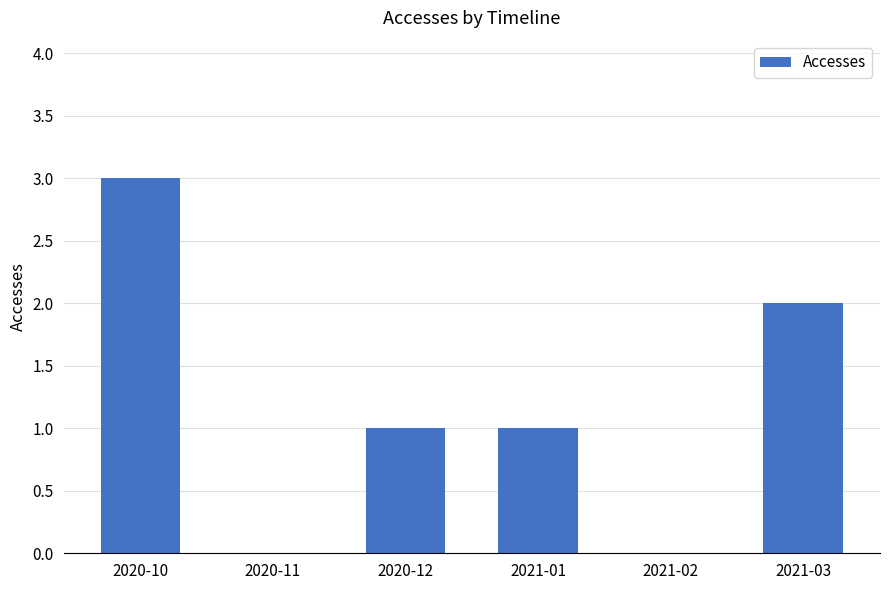

Is it true that the value at 2021-02 is 0?

True